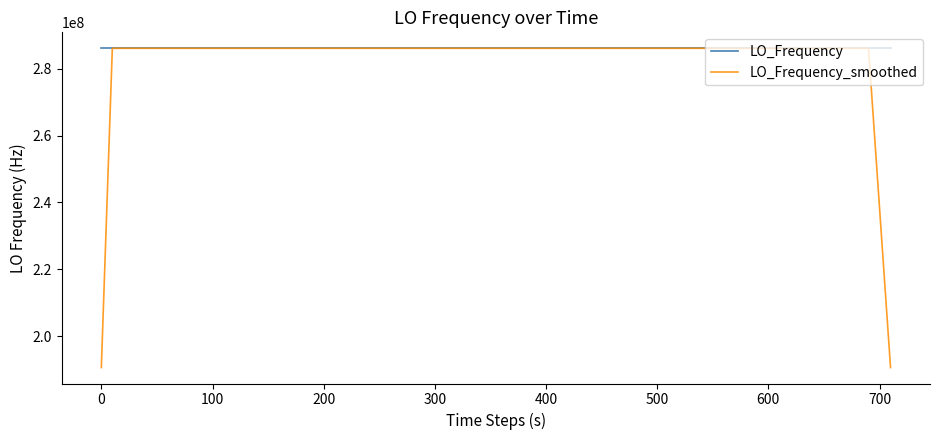

Which series has the widest spread of values?

LO_Frequency_smoothed